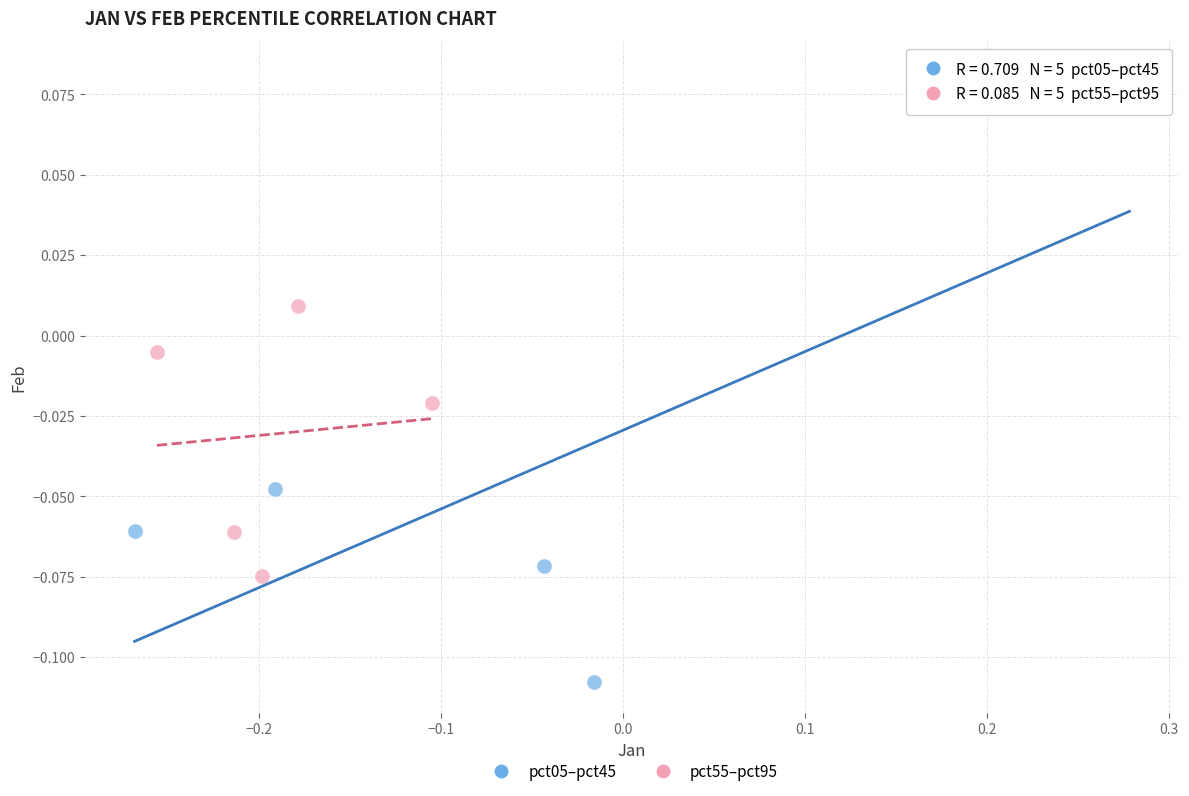

Which series contains the lowest Y value?

pct05–pct45